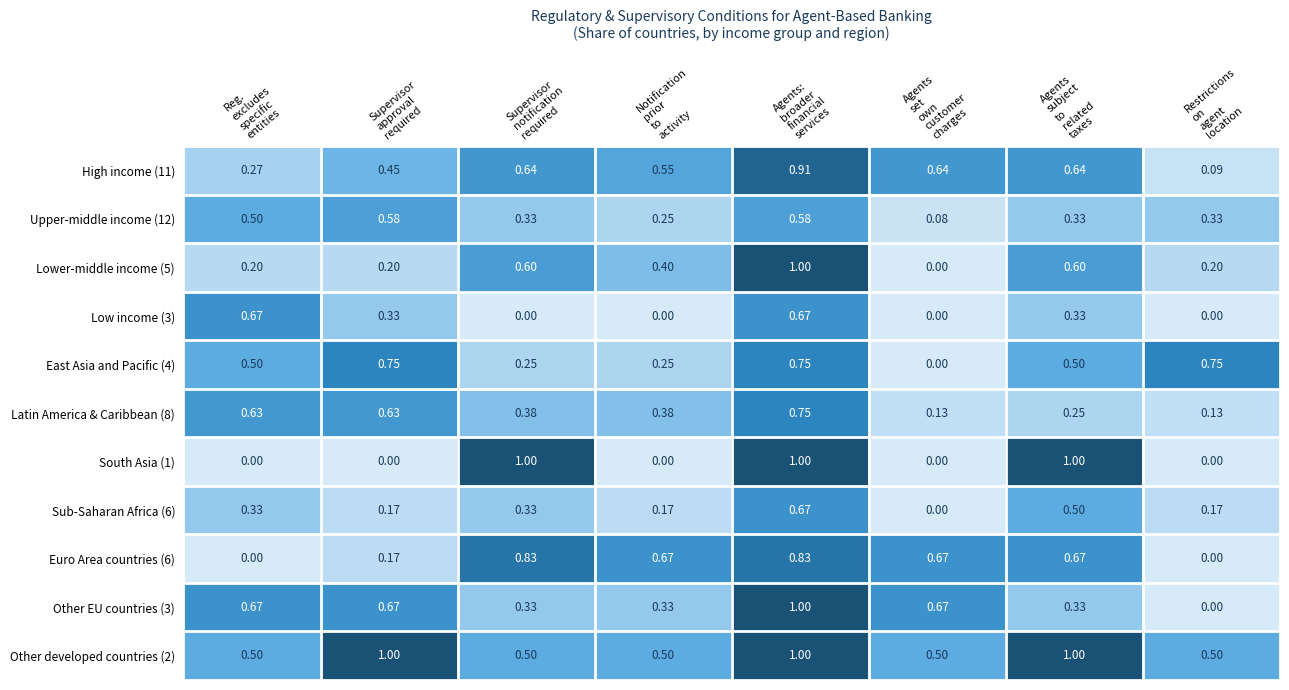

Count the number of categories in the chart.

8